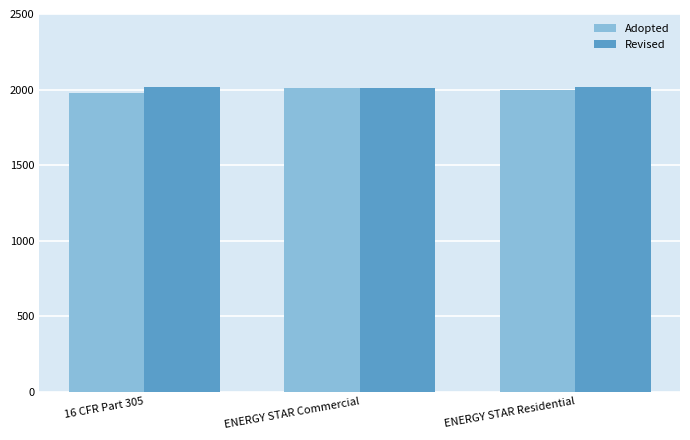

What is the spread (max minus min) of values at ENERGY STAR Residential?

20